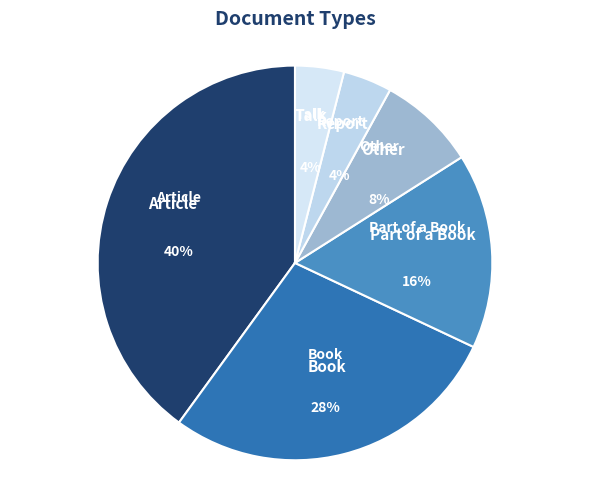

To the nearest percent, what is the difference between the Article and Book slice percentages?

12%